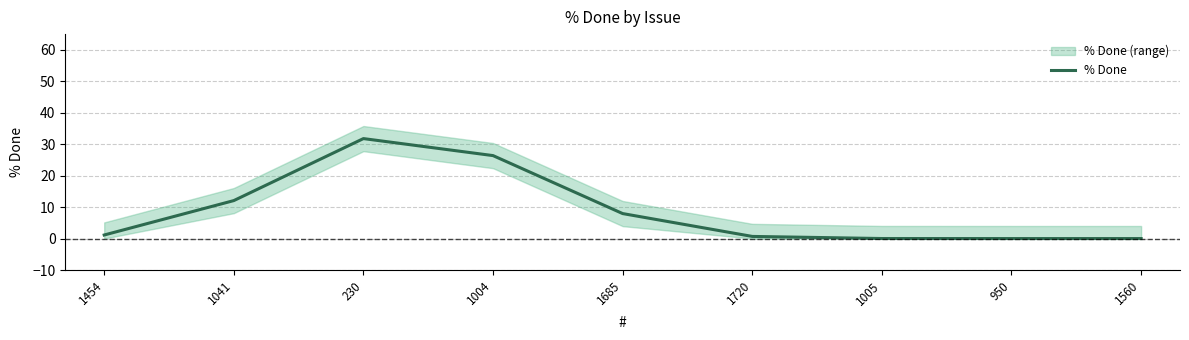

Which category has the highest value across all series?

230